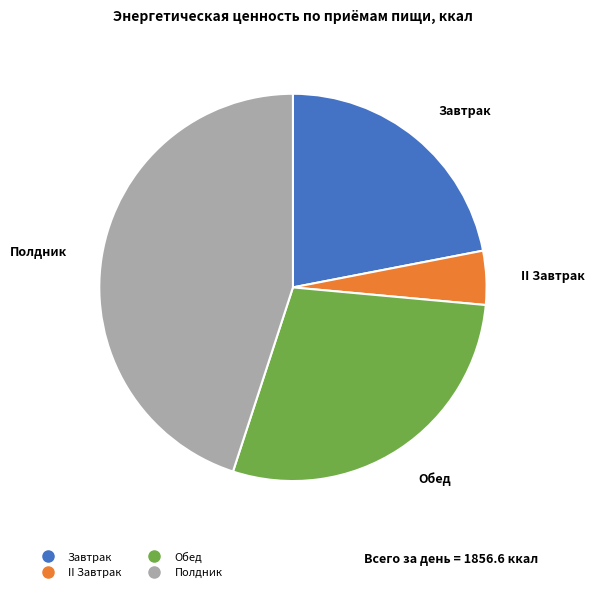

Which category has the smallest portion of the pie?

II Завтрак